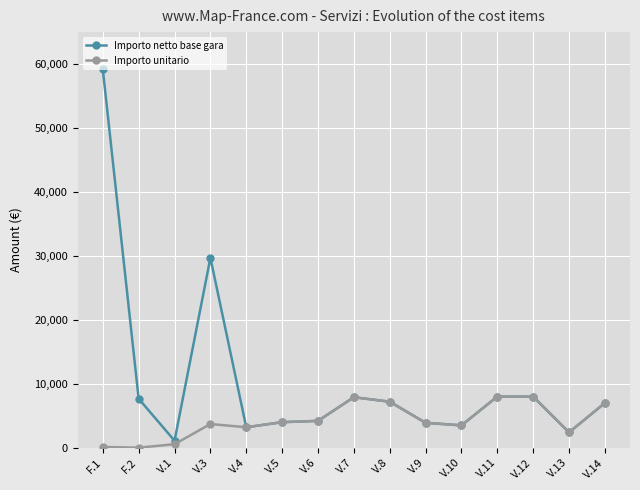

How many data points does each series have?

15